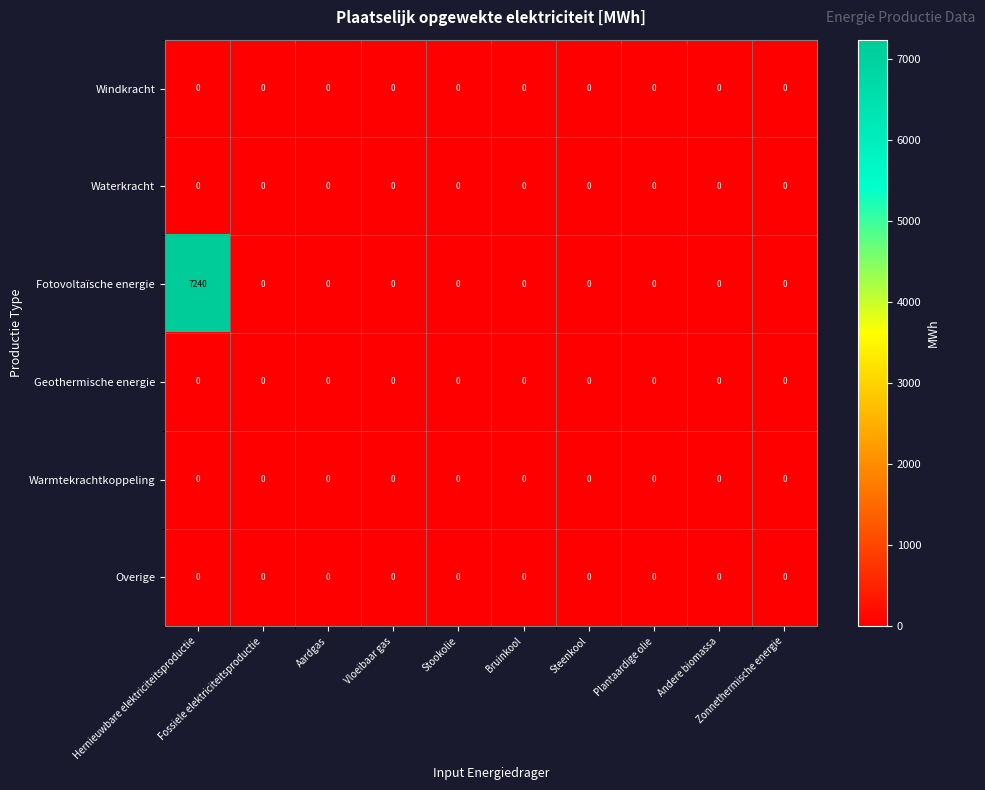

What is the sum of all Fotovoltaïsche energie values?

7240